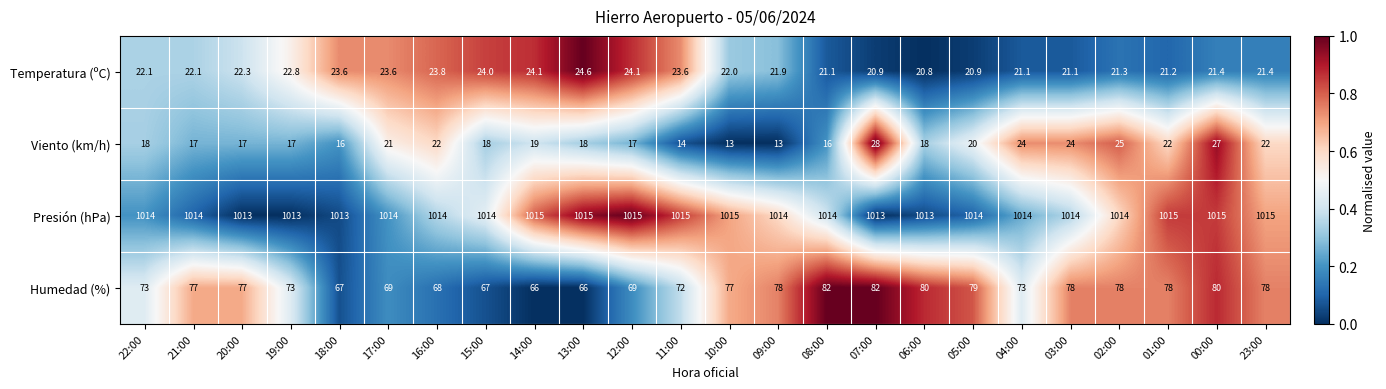

True or false: Viento (km/h) has a value of 11.4 at 07:00.

False